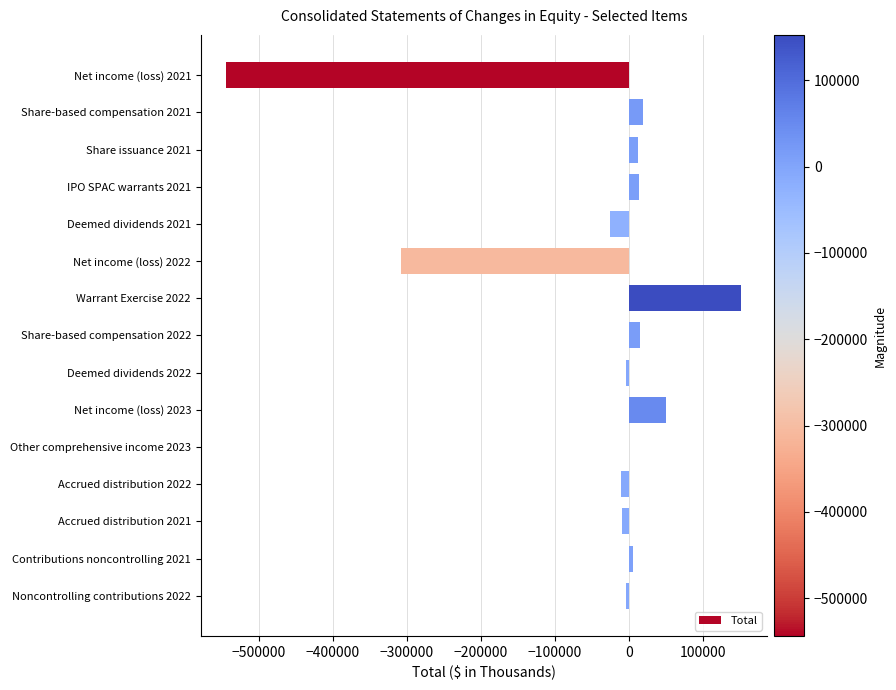

What is the maximum value shown in the chart?

152503